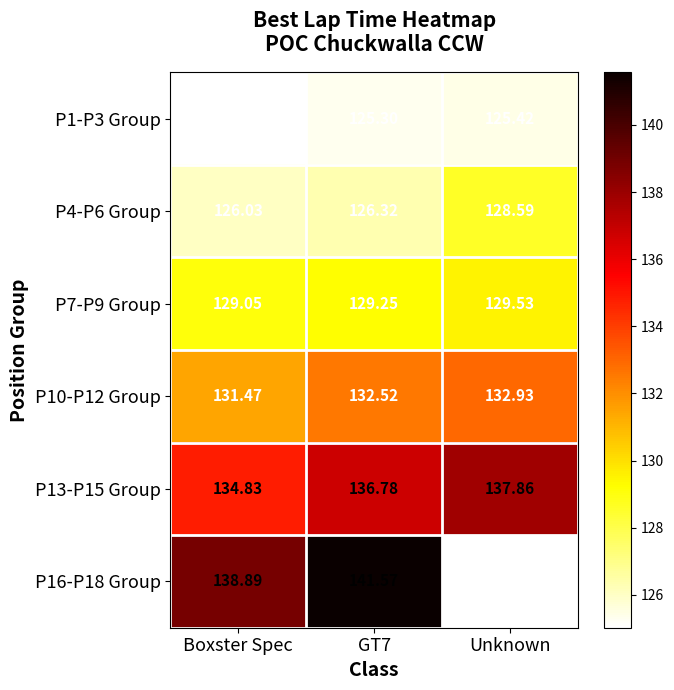

Is the value of P1-P3 Group at Boxster Spec greater than the value of P7-P9 Group at GT7?

No